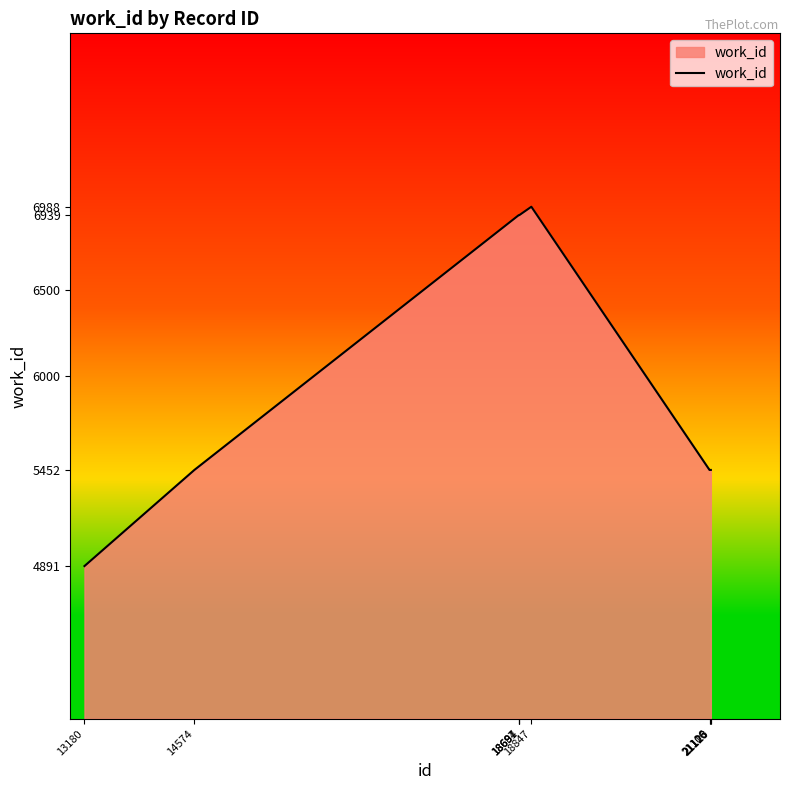

What is the minimum value shown in the chart?

4891